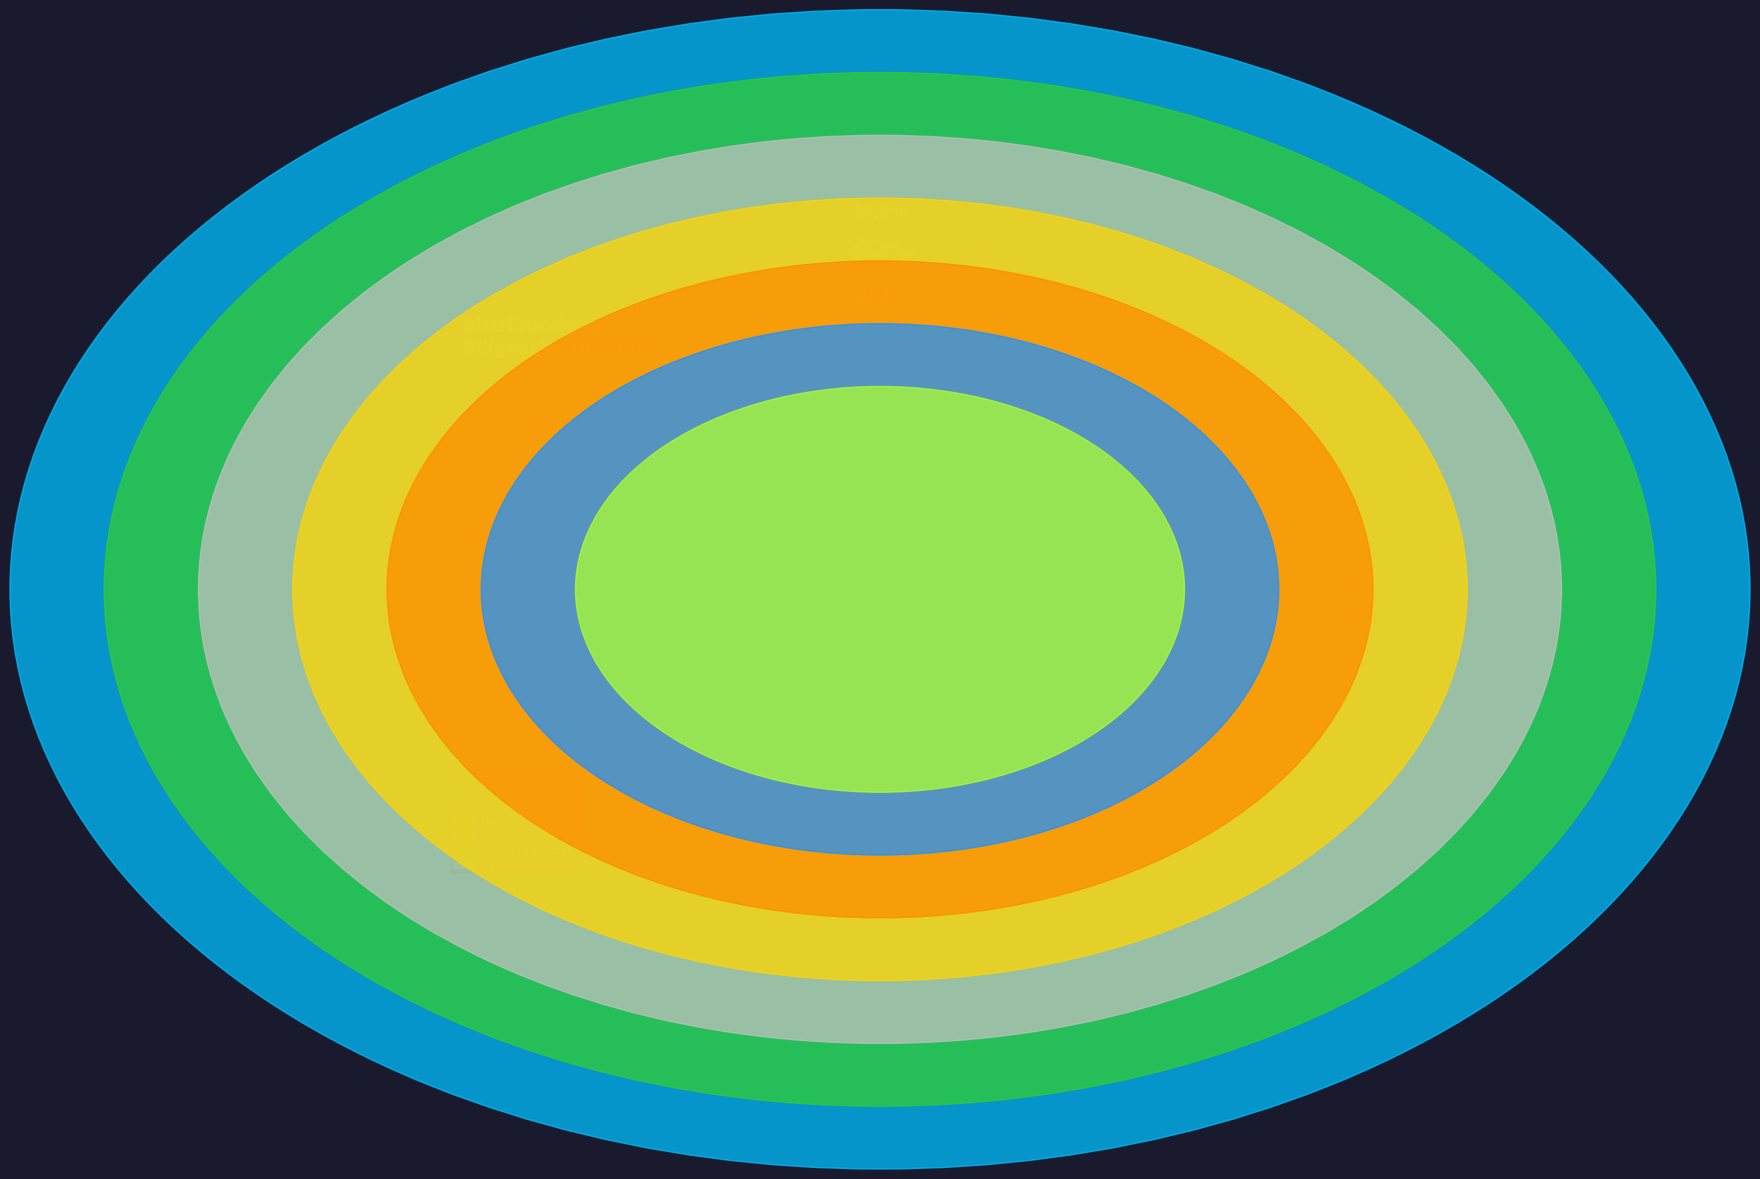

What percentage is the Comunitat Valenciana slice, to the nearest percent?

10%